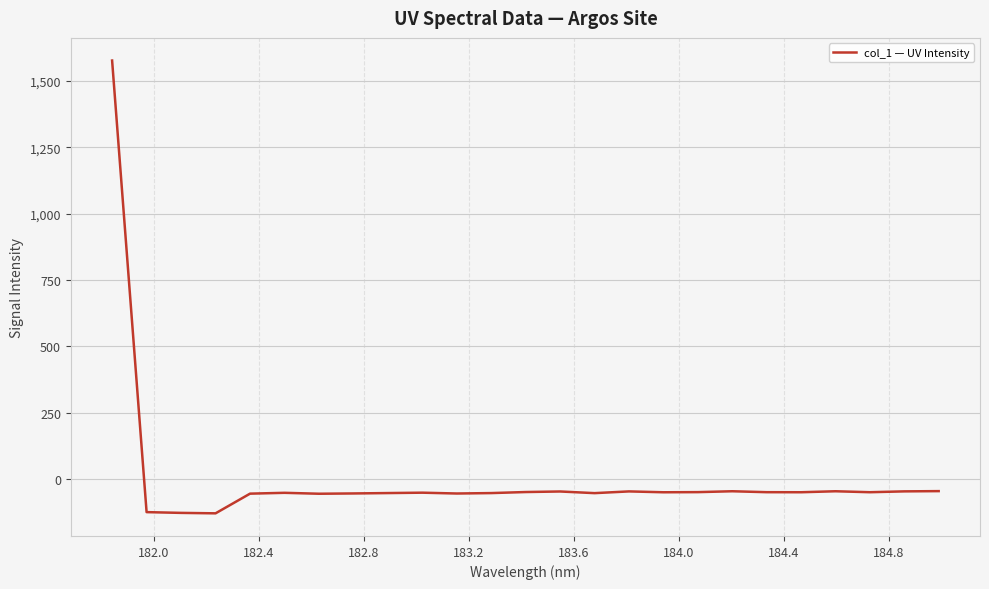

What is the difference between the maximum and minimum values?

1706.2